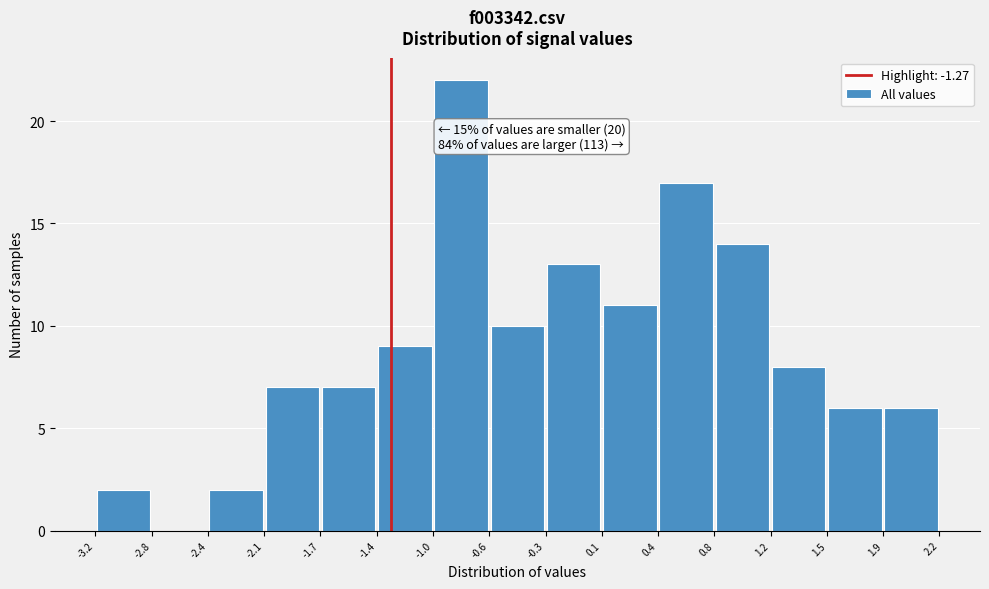

Which range on the x-axis has the tallest bar?

-1.0 to -0.6